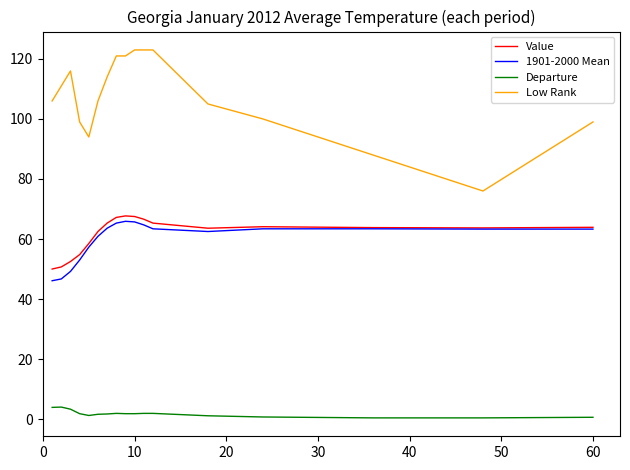

True or false: Value and Departure intersect in this chart.

False